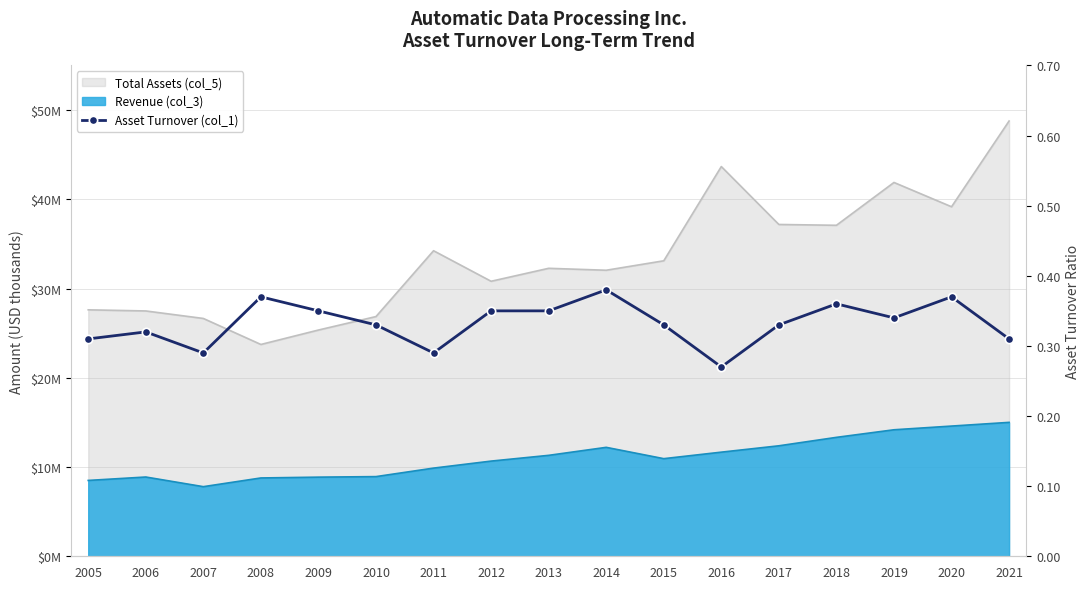

What is the minimum value shown in the chart?

0.3